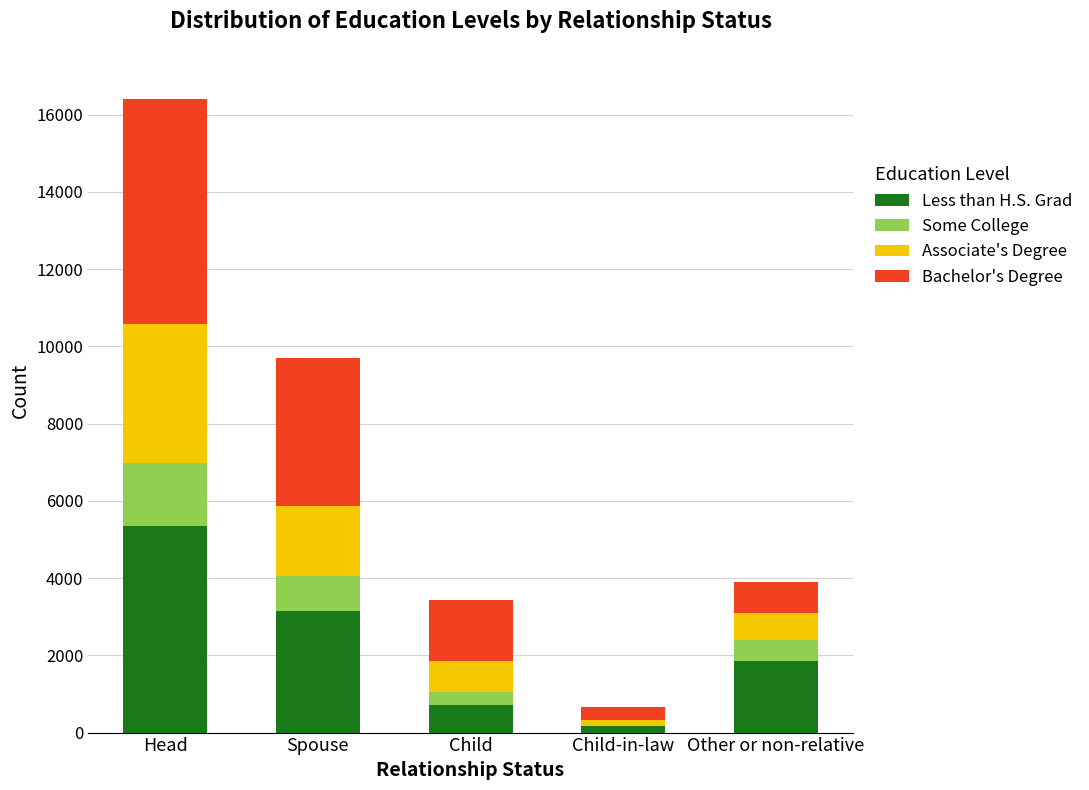

At which category is the sum across all series the highest?

Head